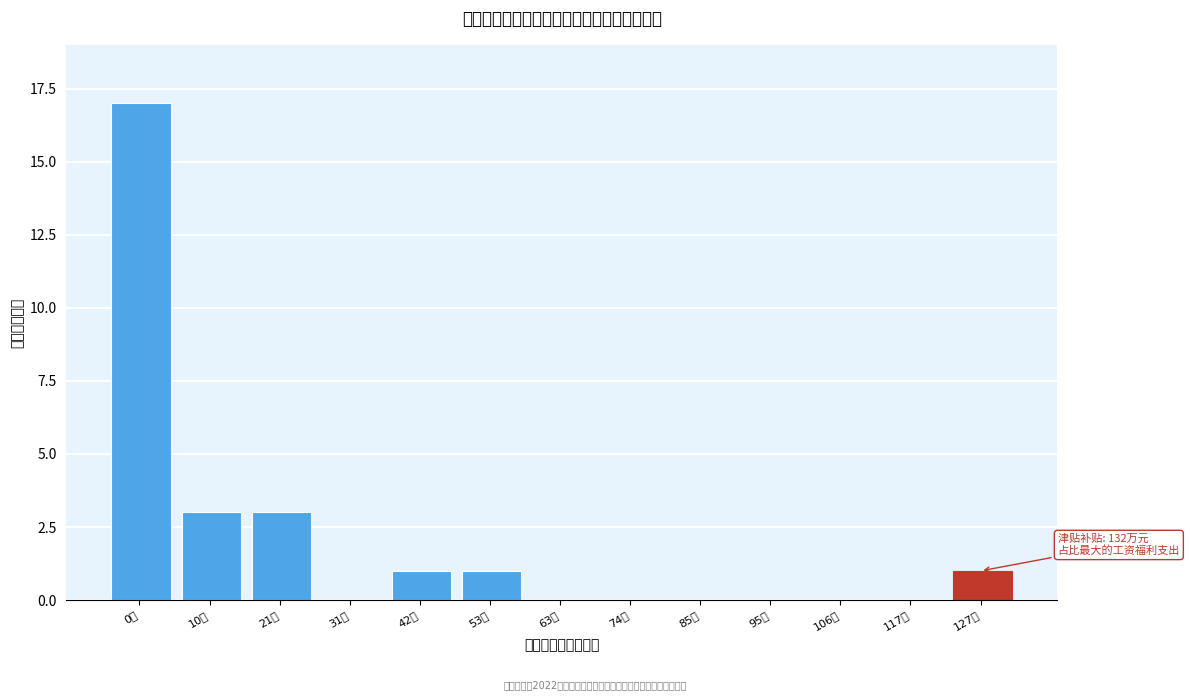

Reading right to left, what are all the values shown in this chart?

127万=1	117万=0	106万=0	95万=0	85万=0	74万=0	63万=0	53万=1	42万=1	31万=0	21万=3	10万=3	0万=17